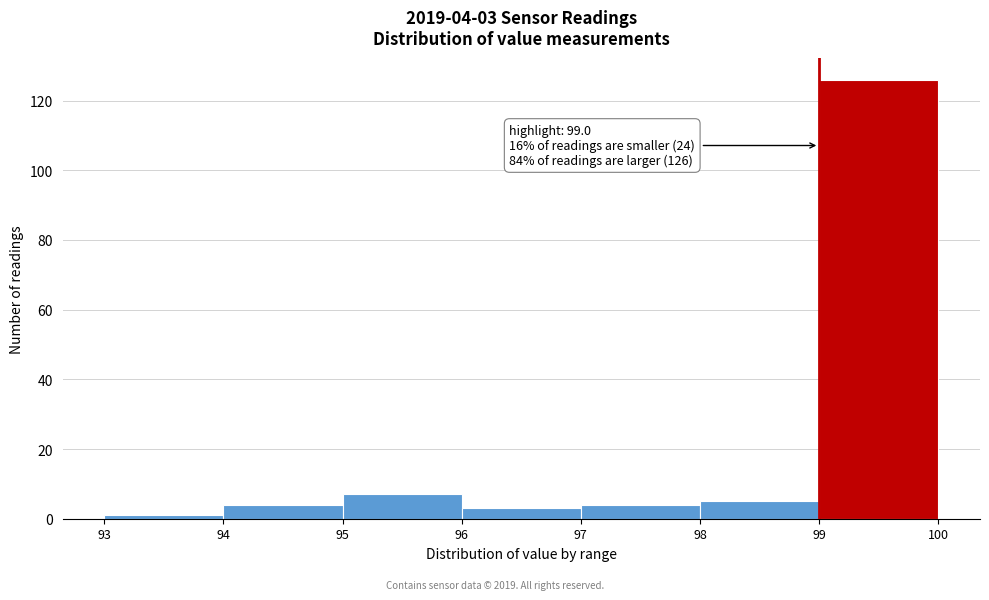

Which range on the x-axis has the tallest bar?

99 to 100